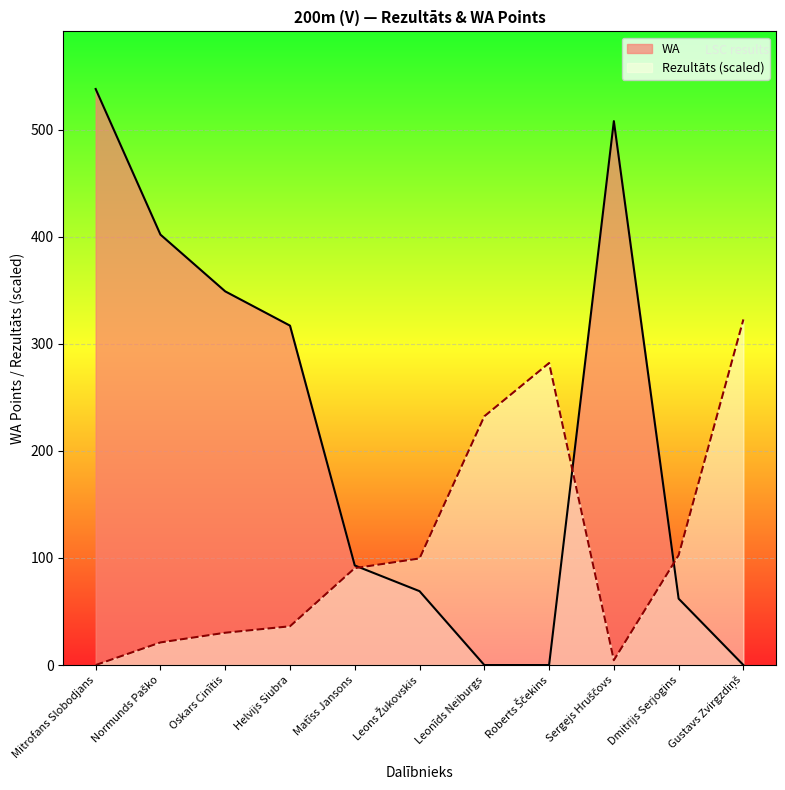

What is the difference between the WA values at Matīss Jansons and Sergejs Hruščovs?

415.0